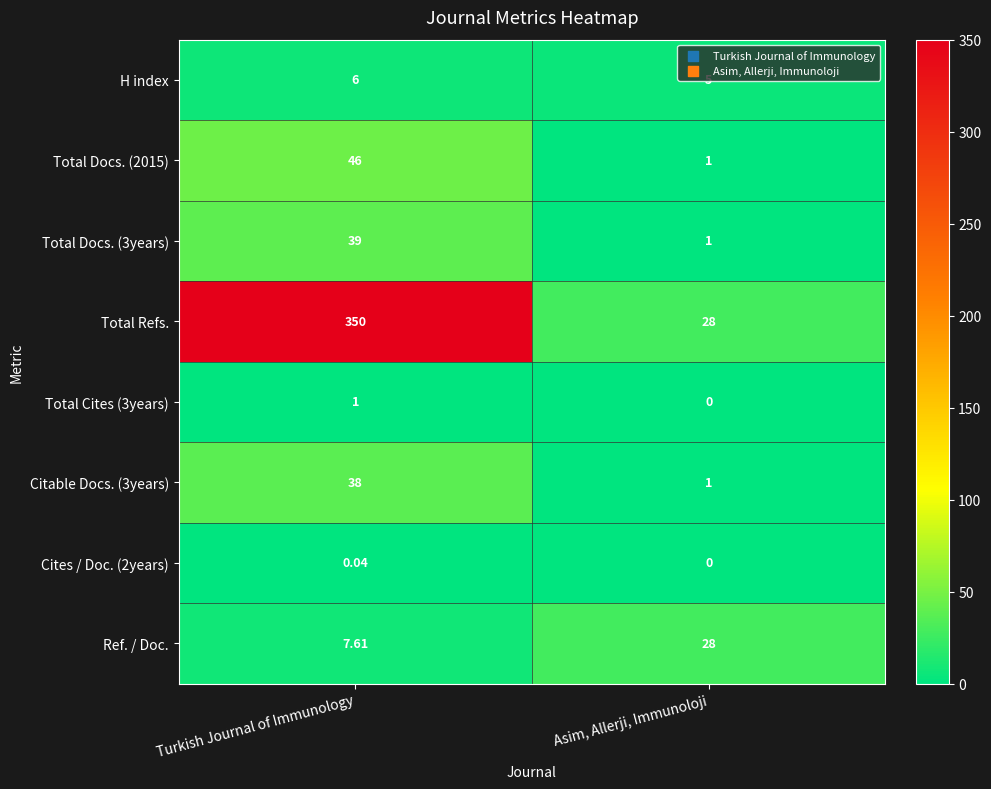

At how many categories does at least one series exceed 297?

1